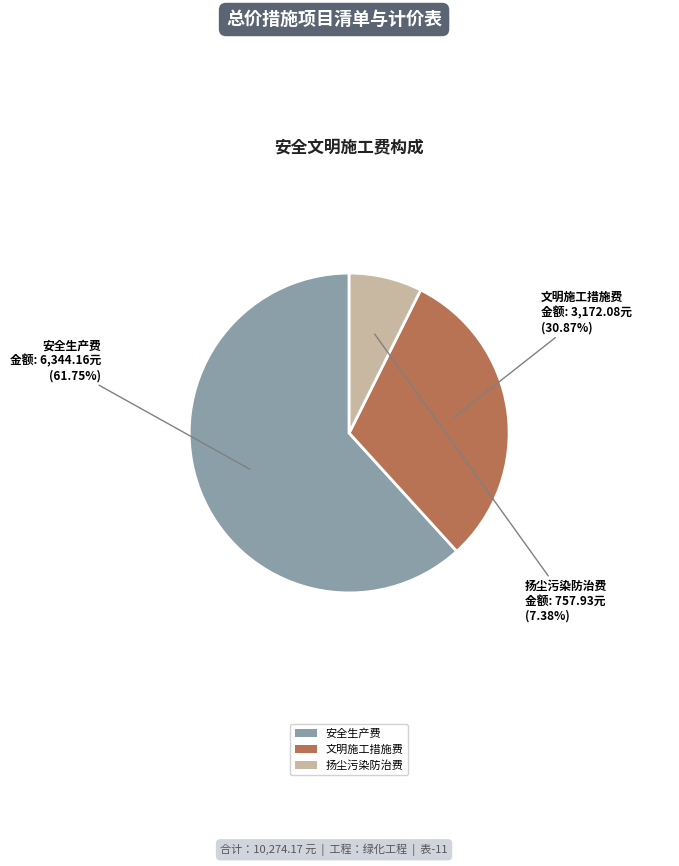

What percentage is the 扬尘污染防治费 slice, to the nearest percent?

7%